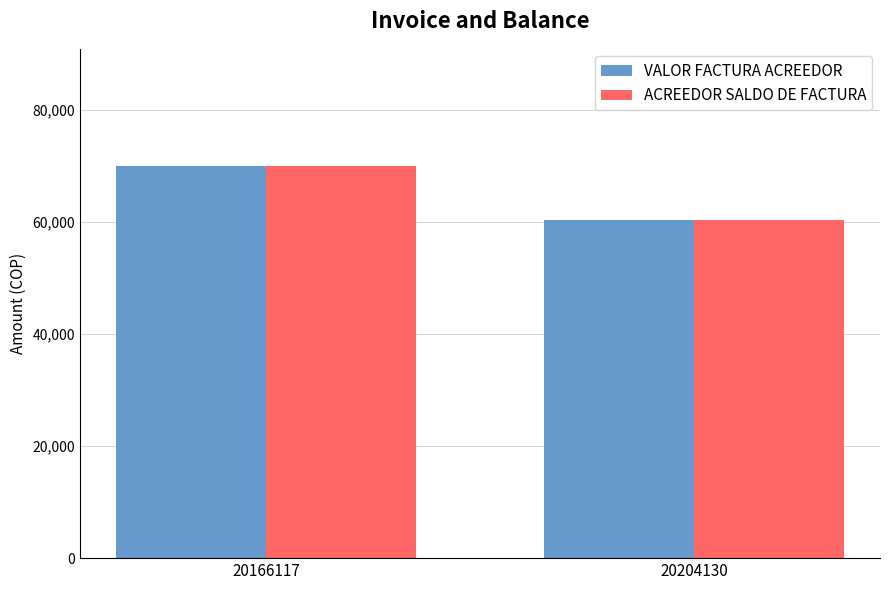

At which category is the sum across all series the highest?

20166117